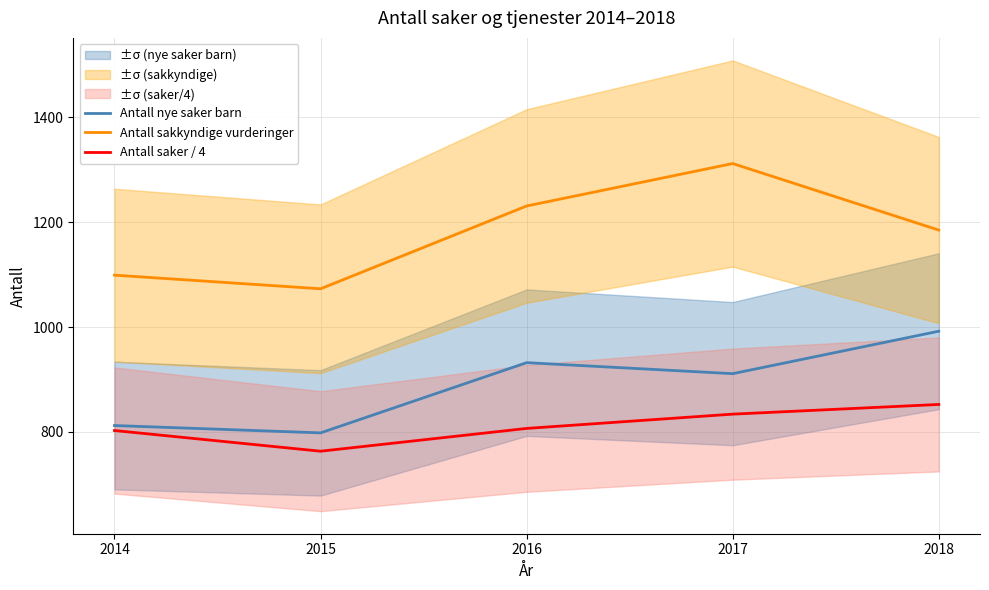

What is the difference between the maximum and minimum values in the Antall nye saker barn series?

194.0